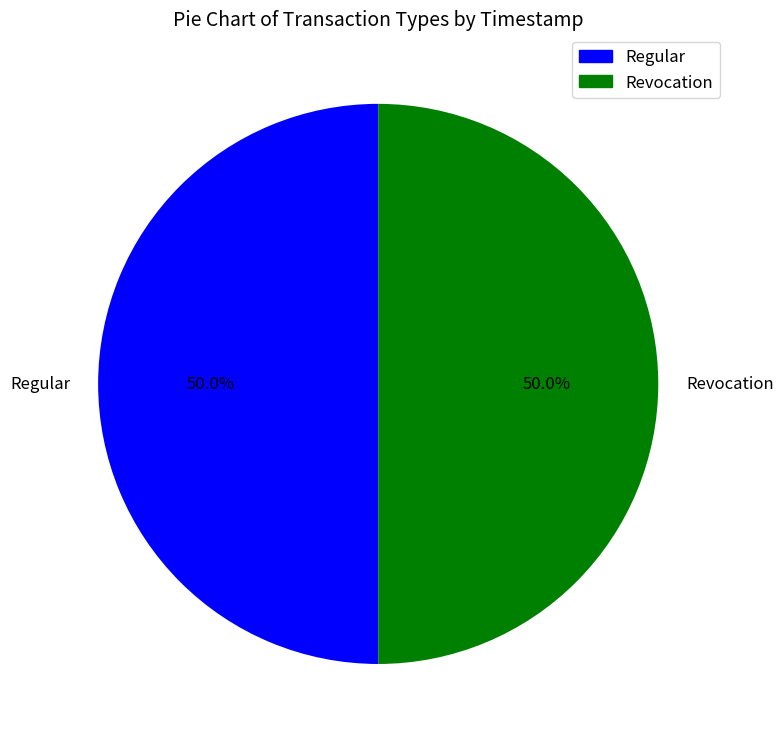

To the nearest percent, what portion does Revocation represent?

50%